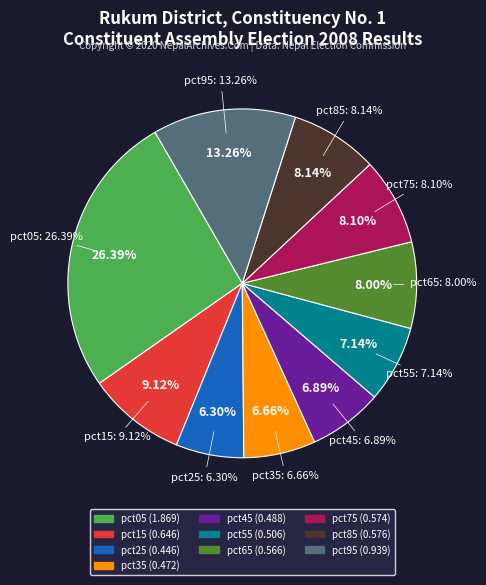

To the nearest percent, what is the difference between the largest and smallest slice percentages?

20%